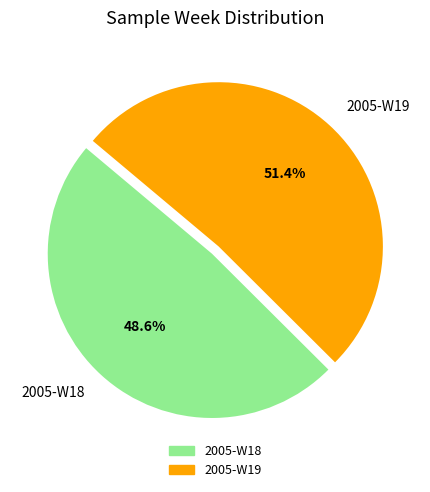

True or false: 2005-W18 accounts for 58% of the total.

False